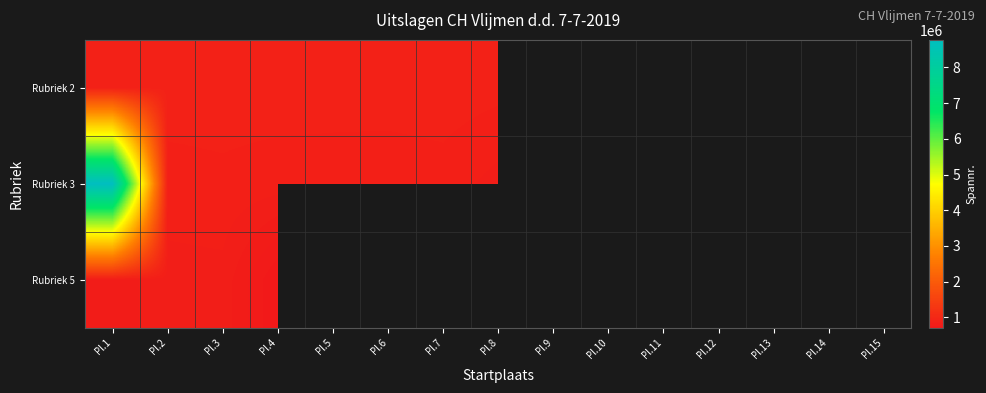

Is the value of Rubriek 3 at Pl.4 greater than the value of Rubriek 2 at Pl.9?

No